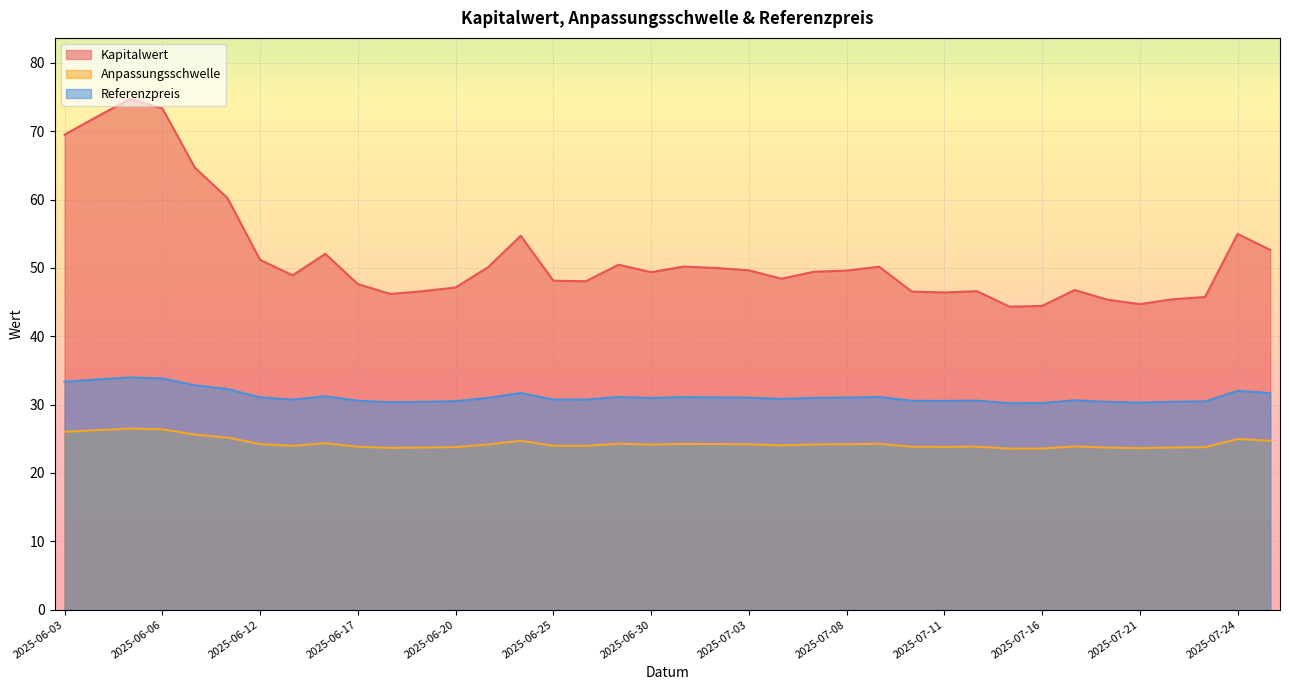

Which series has the widest spread of values?

Kapitalwert